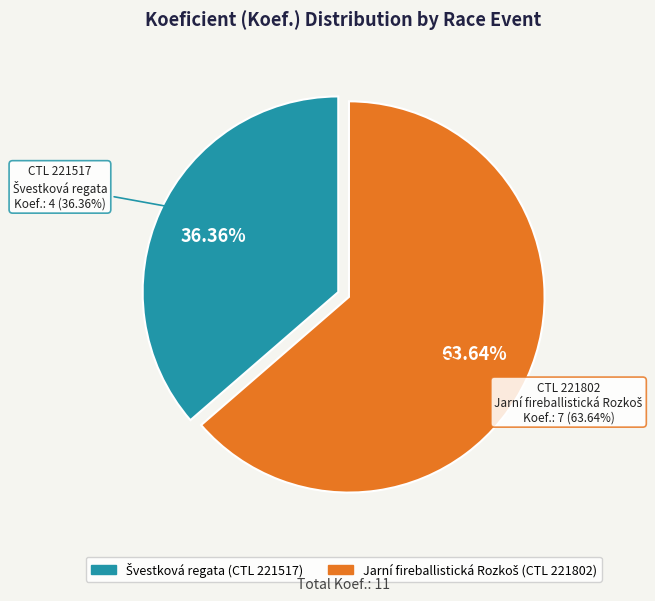

Which slice is the smallest?

221517